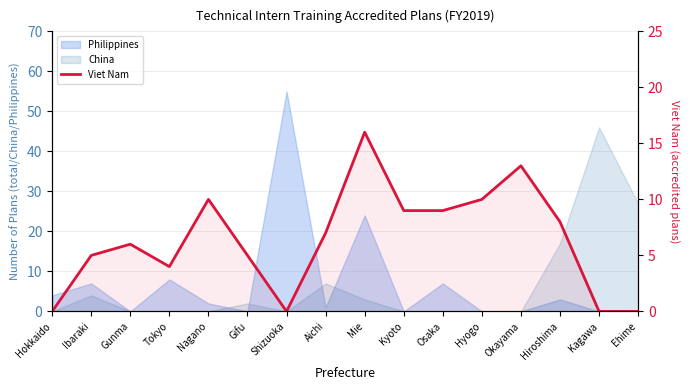

Count the number of categories in the chart.

16